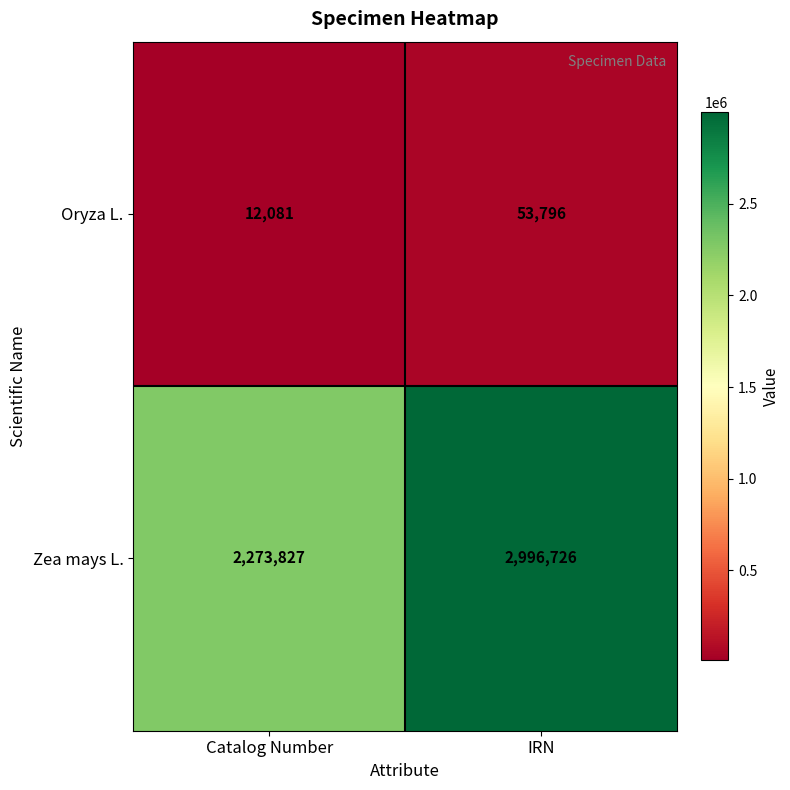

List the series in order of their peak value, highest first.

Zea mays L., Oryza L.